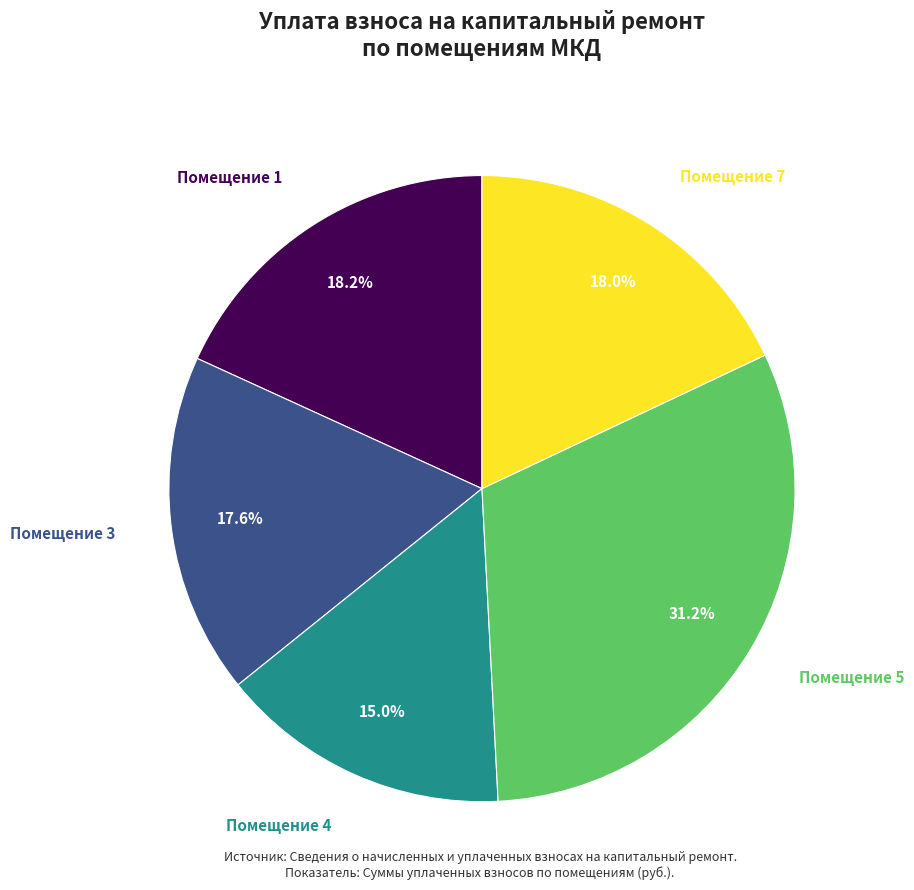

Does any single category account for the majority?

No